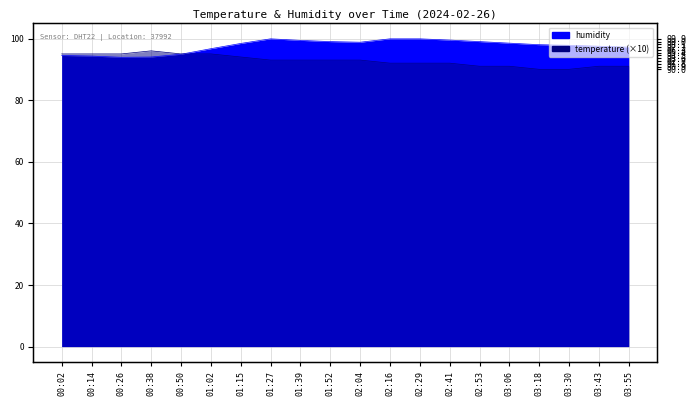

How many lines are shown in the chart?

2